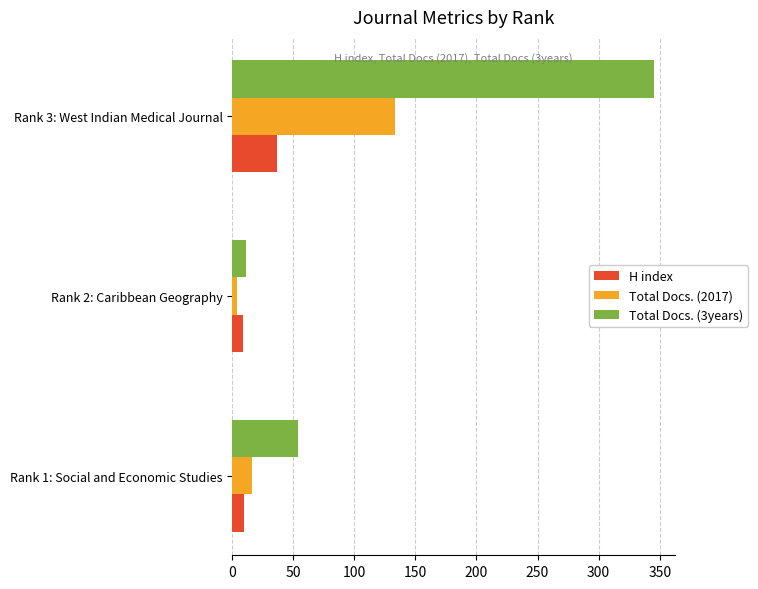

Where is Total Docs. (2017) nearest to the value 68?

Rank 1: Social and Economic Studies